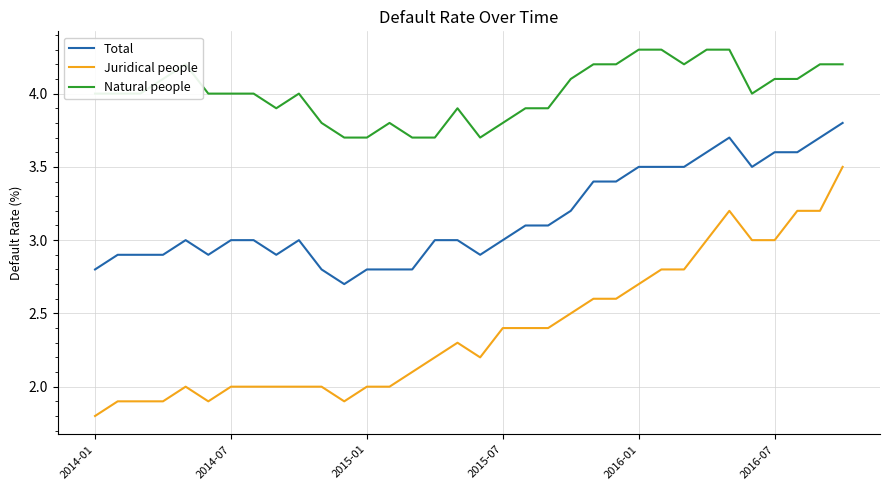

Reading right to left, list all the values displayed in this chart.

Total: 3.8	3.7	3.6	3.6	3.5	3.7	3.6	3.5	3.5	3.5	3.4	3.4	3.2	3.1	3.1	3.0	2.9	3.0	3.0	2.8	2.8	2.8	2.7	2.8	3.0	2.9	3.0	3.0	2.9	3.0	2.9	2.9	2.9	2.8
Juridical people: 3.5	3.2	3.2	3.0	3.0	3.2	3.0	2.8	2.8	2.7	2.6	2.6	2.5	2.4	2.4	2.4	2.2	2.3	2.2	2.1	2.0	2.0	1.9	2.0	2.0	2.0	2.0	2.0	1.9	2.0	1.9	1.9	1.9	1.8
Natural people: 4.2	4.2	4.1	4.1	4.0	4.3	4.3	4.2	4.3	4.3	4.2	4.2	4.1	3.9	3.9	3.8	3.7	3.9	3.7	3.7	3.8	3.7	3.7	3.8	4.0	3.9	4.0	4.0	4.0	4.2	4.1	4.0	4.0	4.0